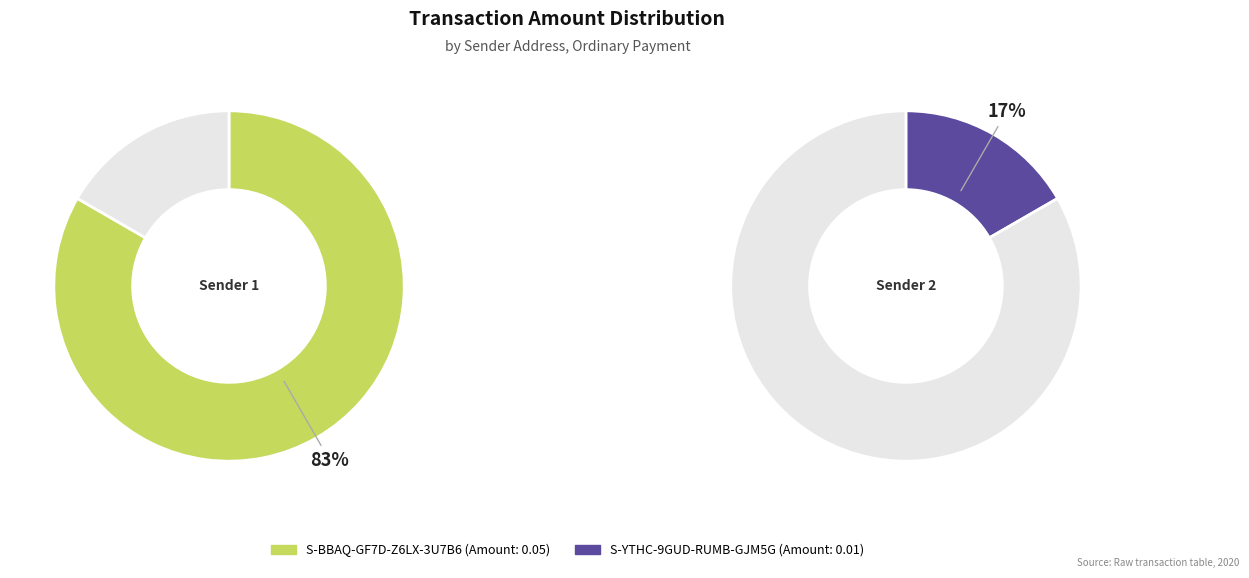

What is the smallest slice in the pie chart?

S-YTHC-9GUD-RUMB-GJM5G